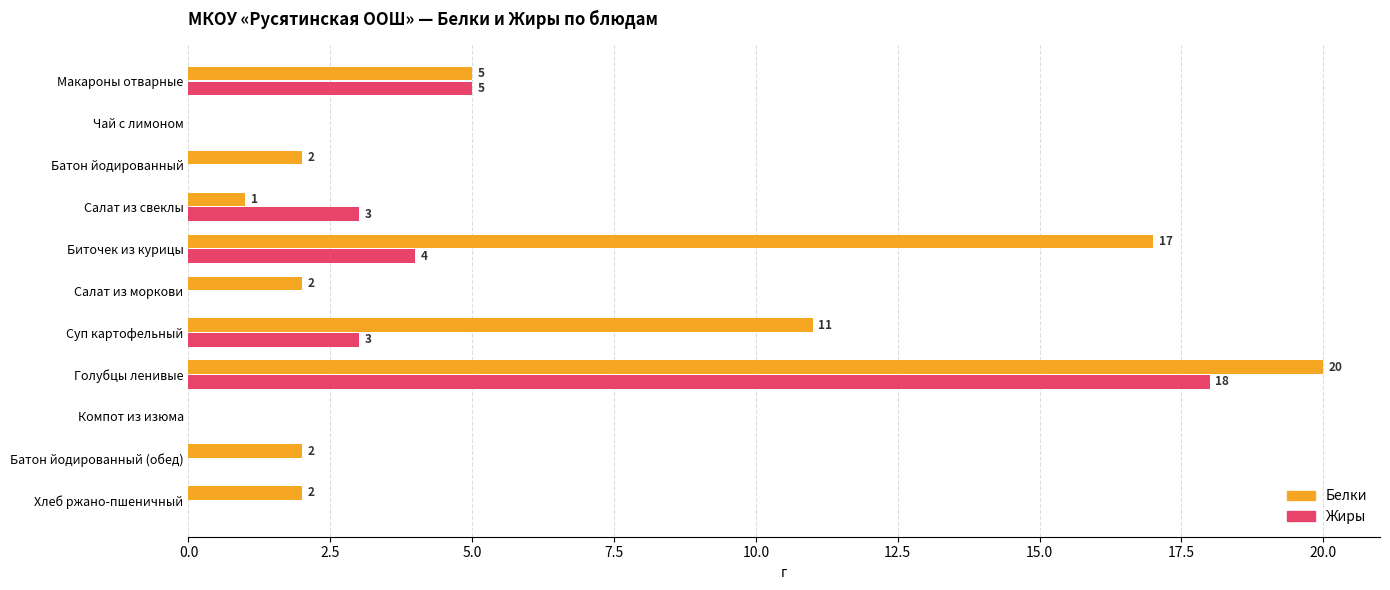

What is the sum of the Жиры values at Биточек из курицы and Хлеб ржано-пшеничный?

4